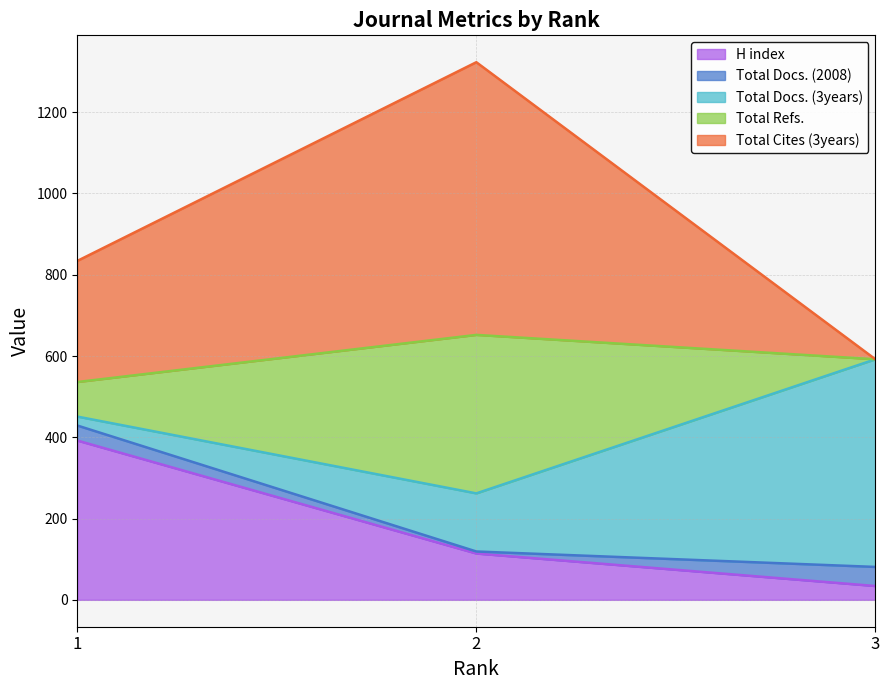

The H index series shows 34 at 3. True or false?

True